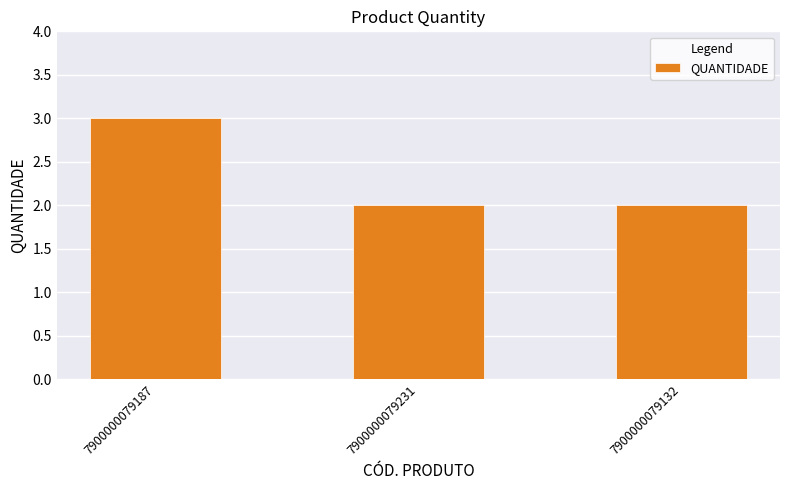

What is the maximum value shown in the chart?

3